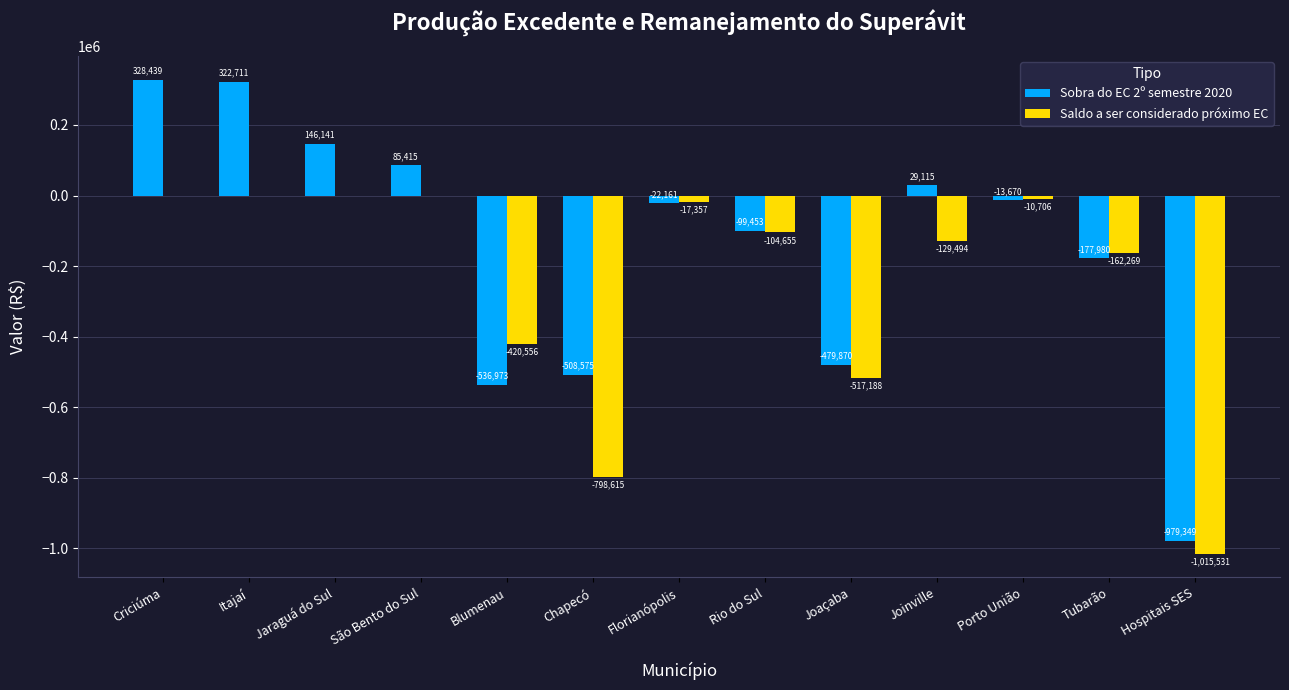

Does the chart contain stacked bars?

No